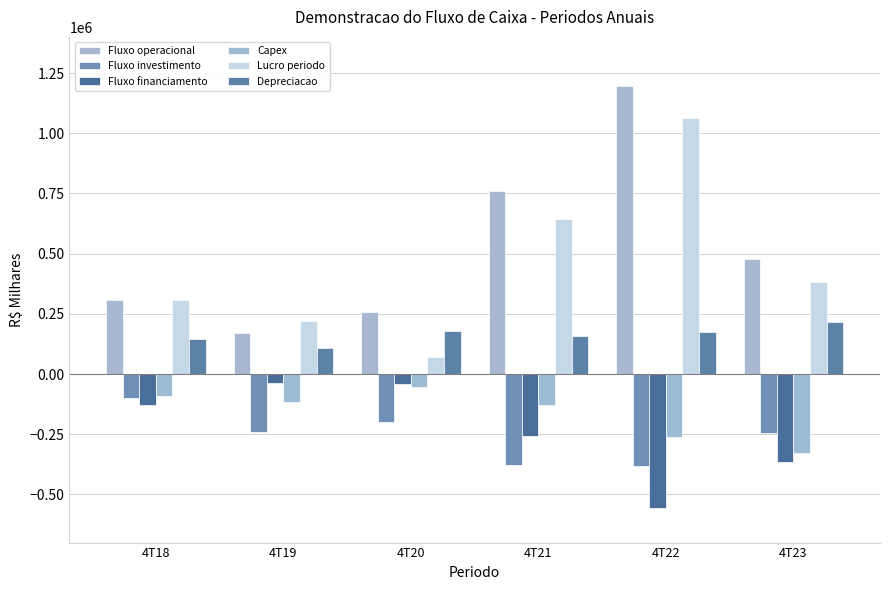

At which label does Fluxo investimento first exceed -242052?

4T18